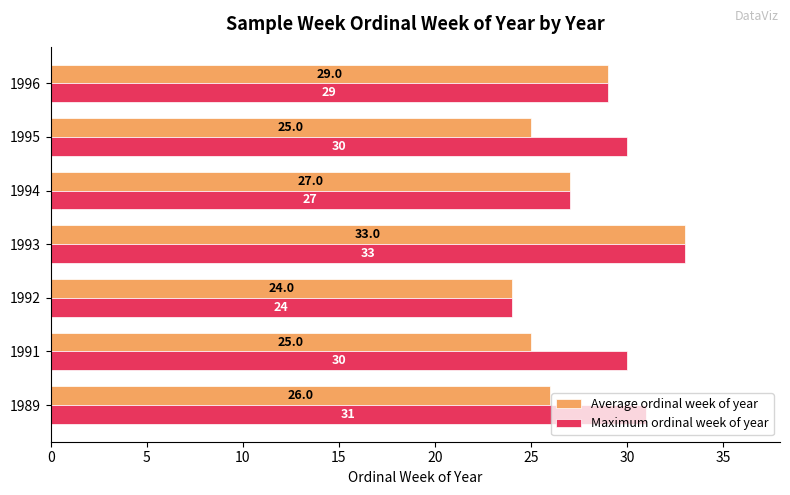

What is the maximum value shown in the chart?

33